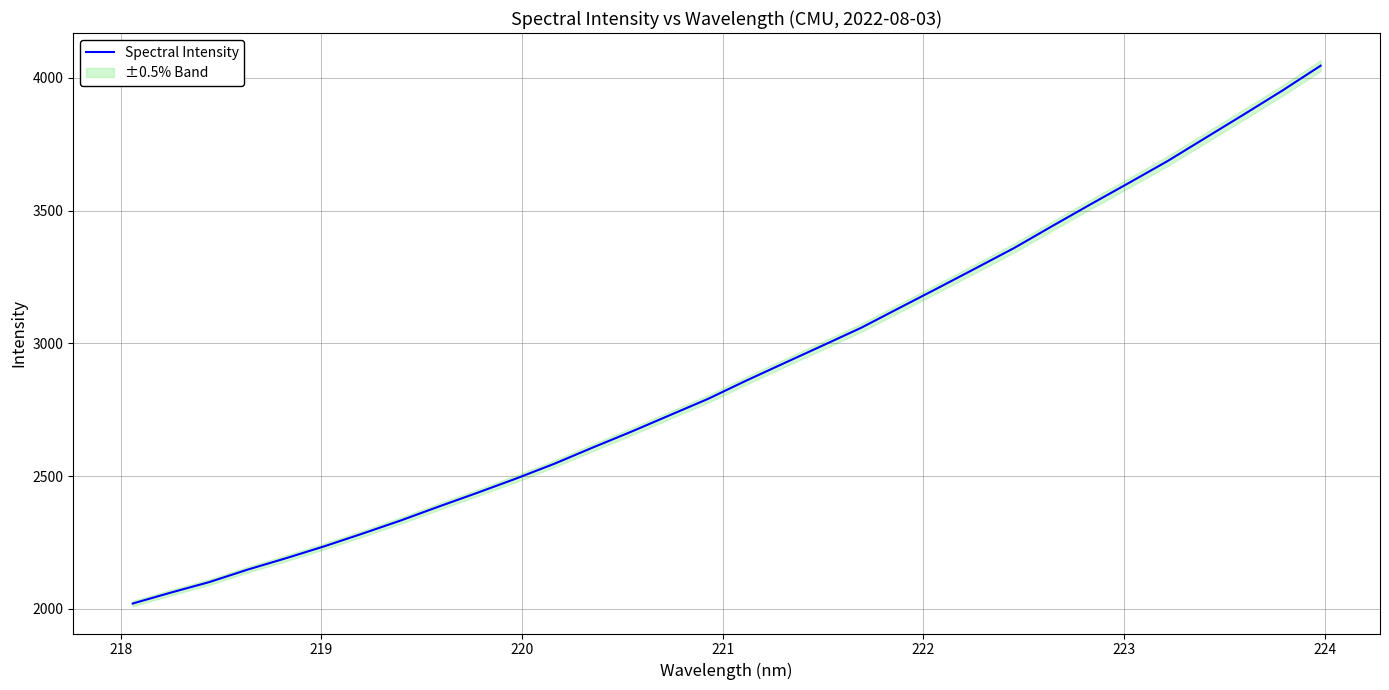

What is the maximum value for Spectral Intensity?

4045.9